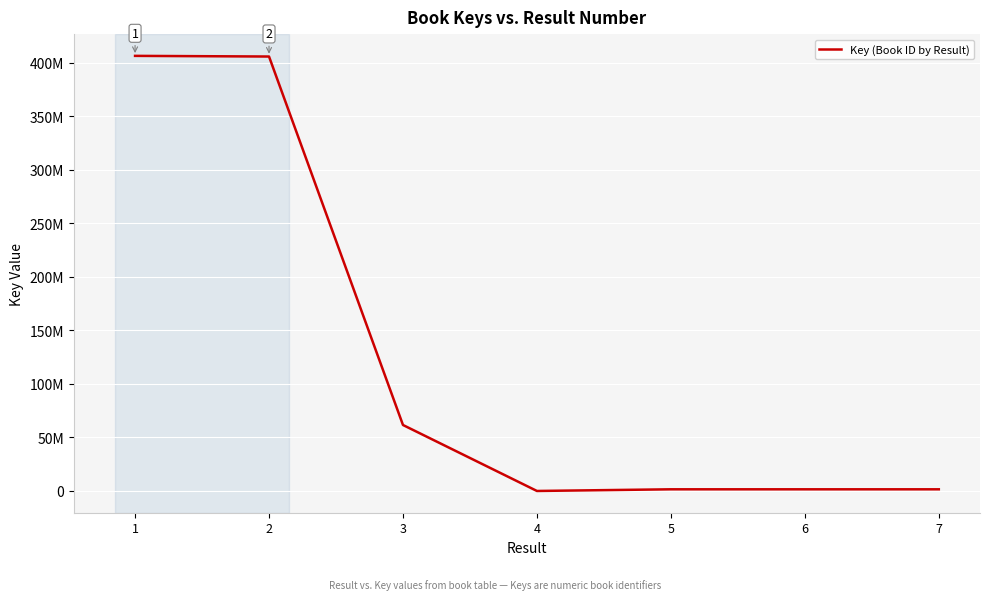

What is the maximum value shown in the chart?

406196699